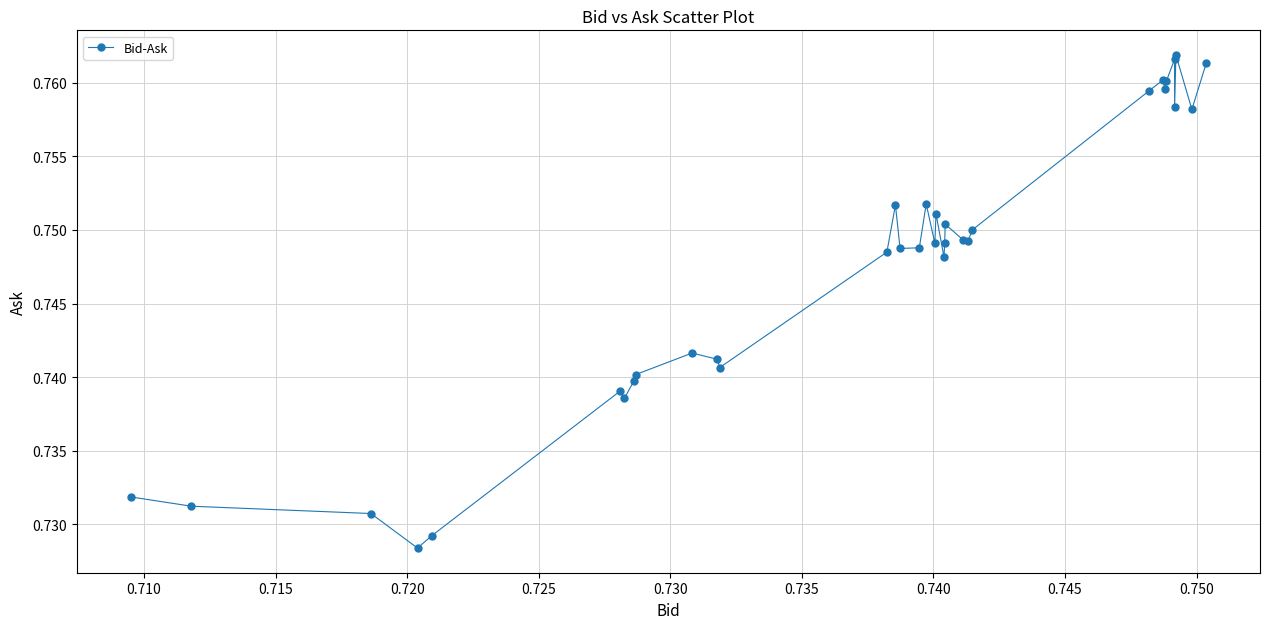

What is the sum of all values?

25.4